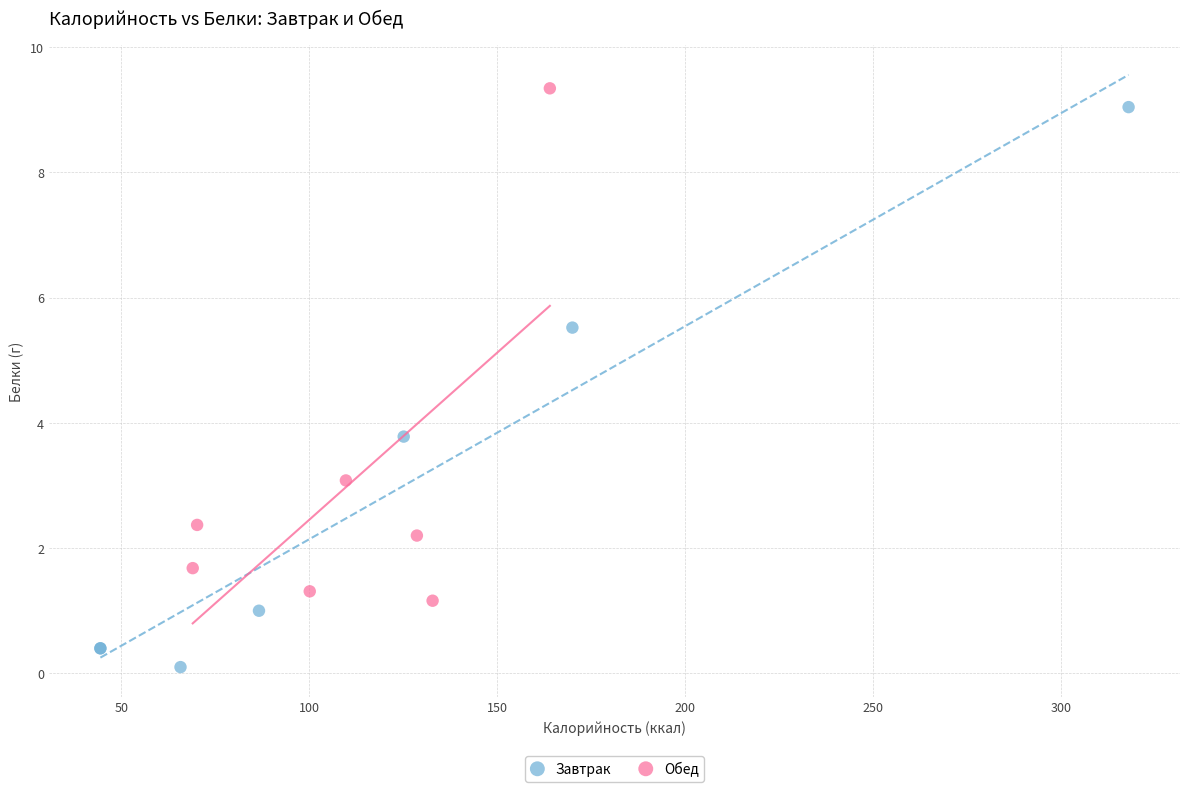

Which series has the widest spread of Y values?

Завтрак